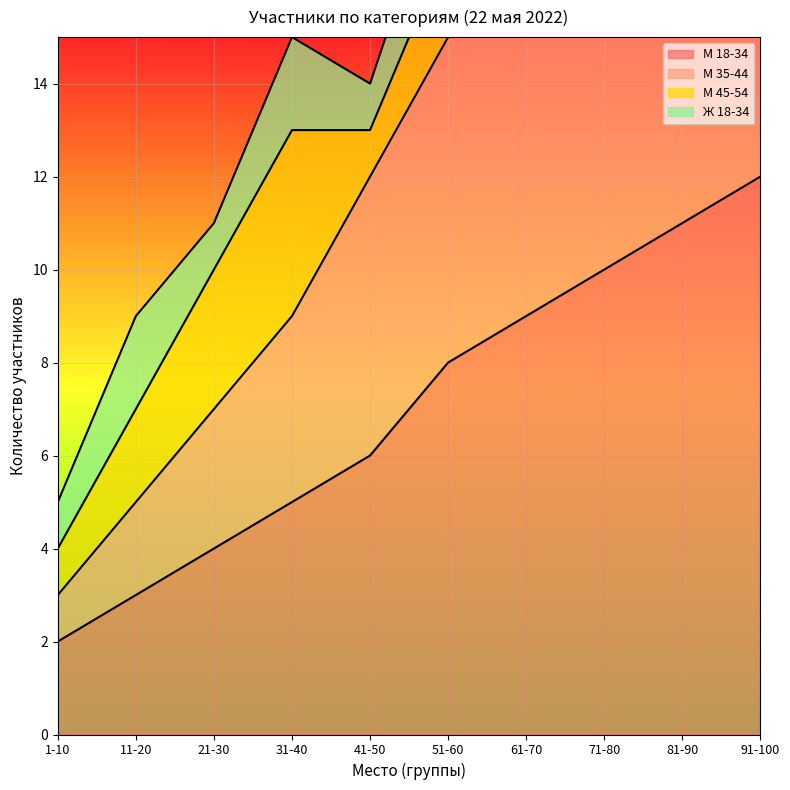

What is the value of the М 18-34 point at the 3rd from the left?

4